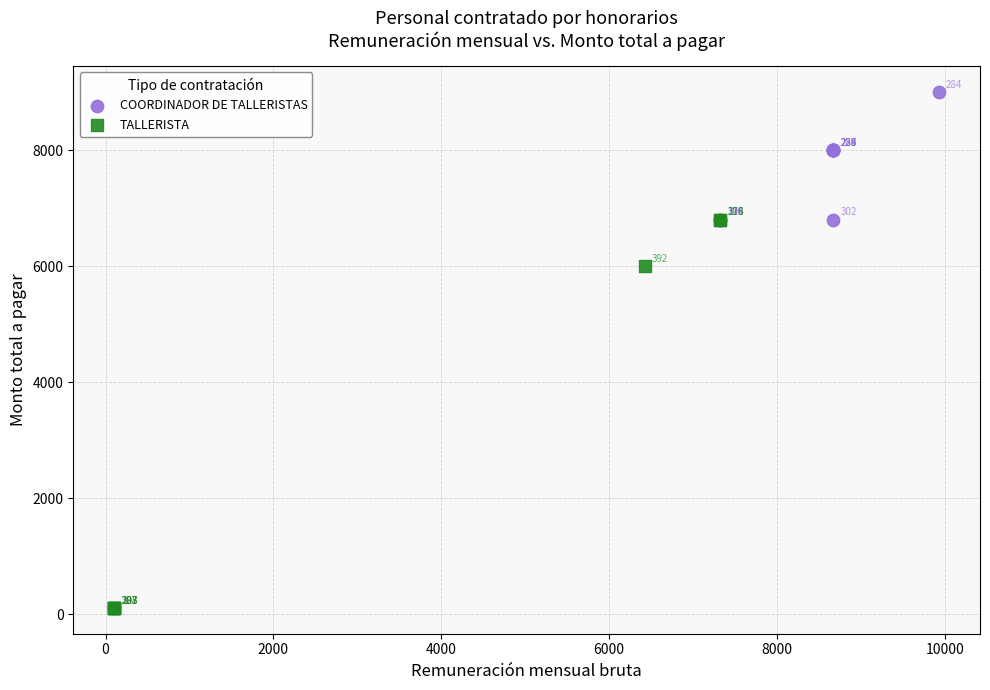

Which series reaches the maximum Y coordinate?

COORDINADOR DE TALLERISTAS